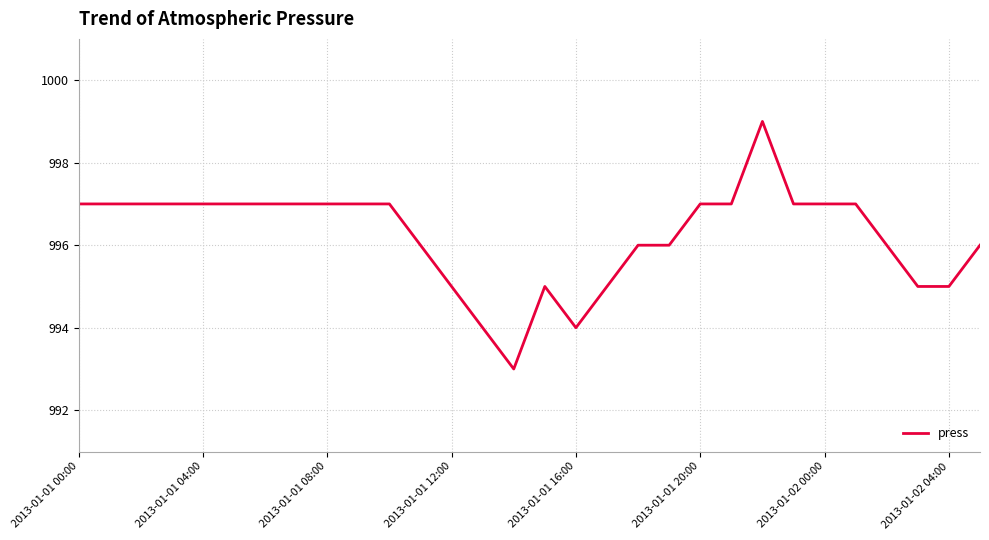

What is the minimum value shown in the chart?

993